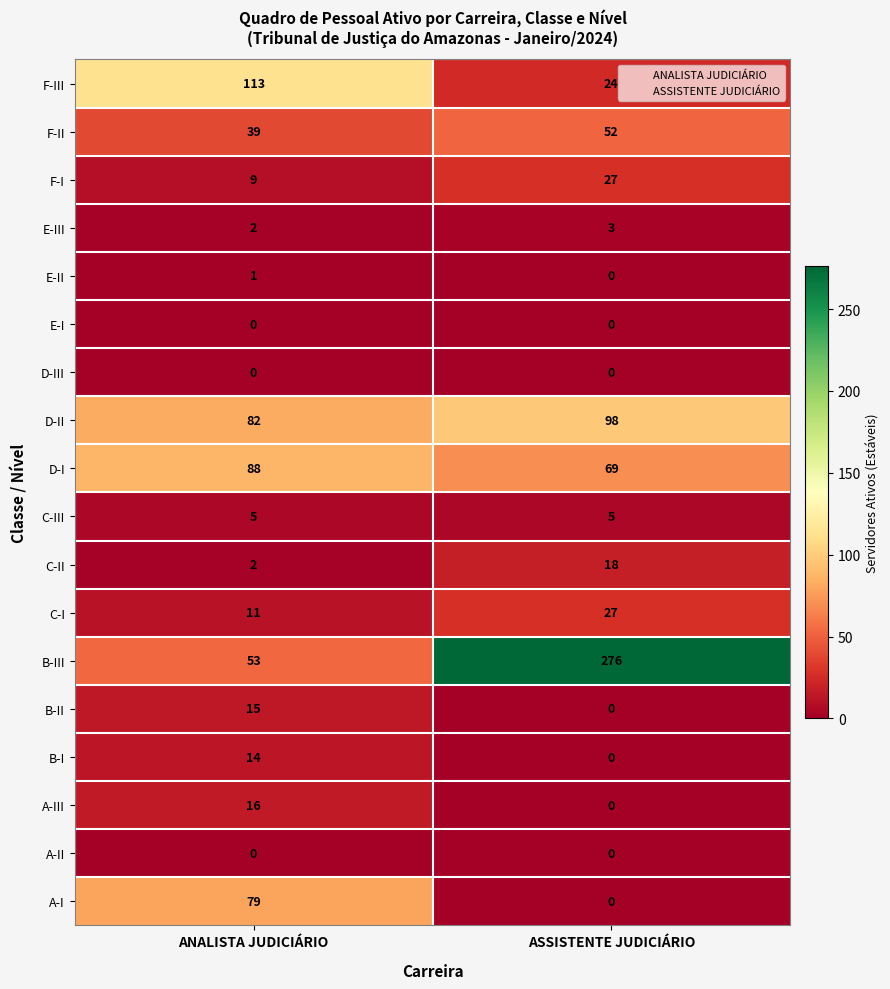

At which category is the sum across all series the highest?

ASSISTENTE JUDICIÁRIO